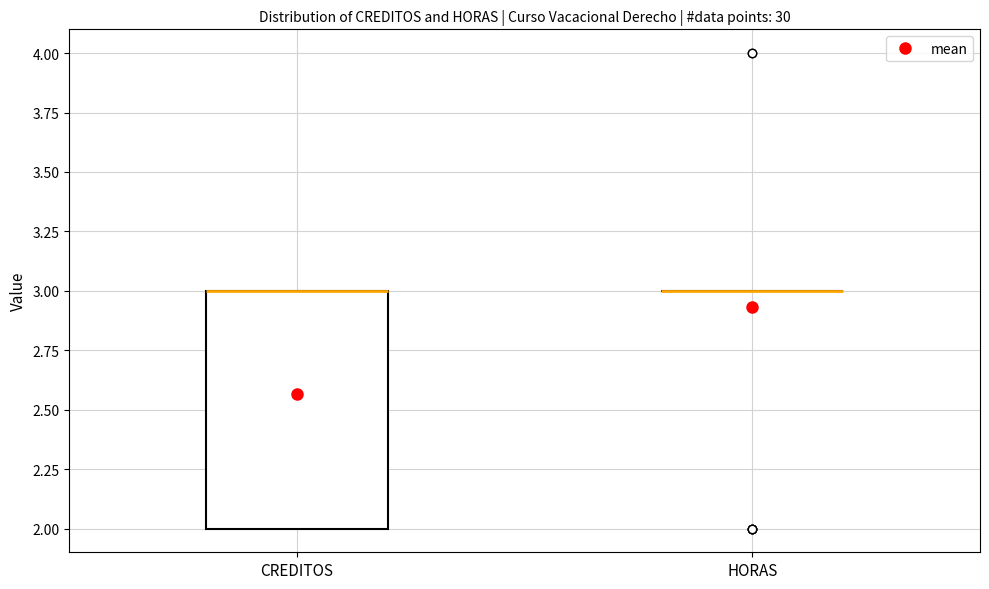

Comparing the boxes themselves (not the whiskers), which one is the tallest?

CREDITOS